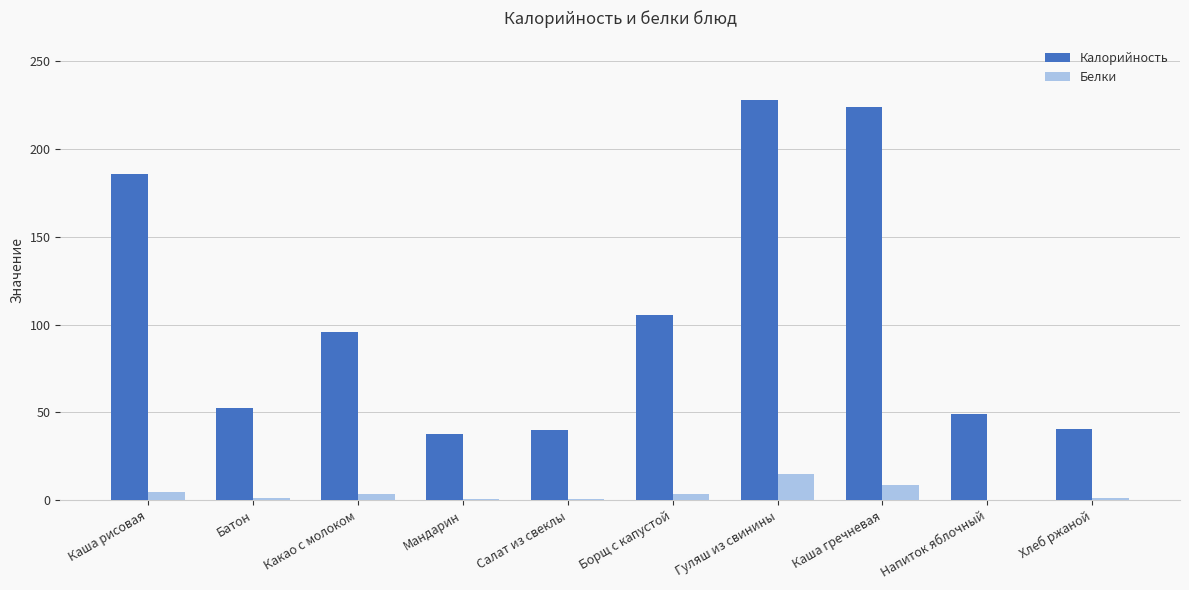

Count the number of categories in the chart.

10